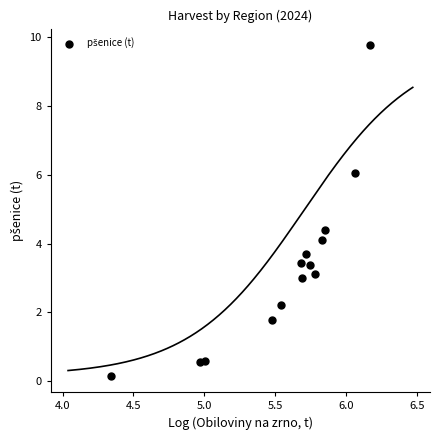

What is the range of Y values (max minus min)?

9.6